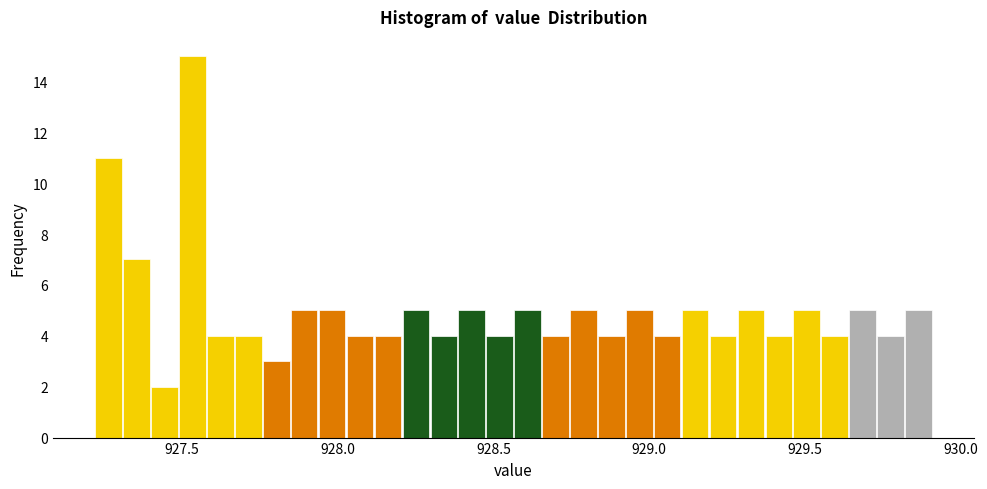

Read against the x-axis, roughly where is the centre of the tallest bar?

927.55